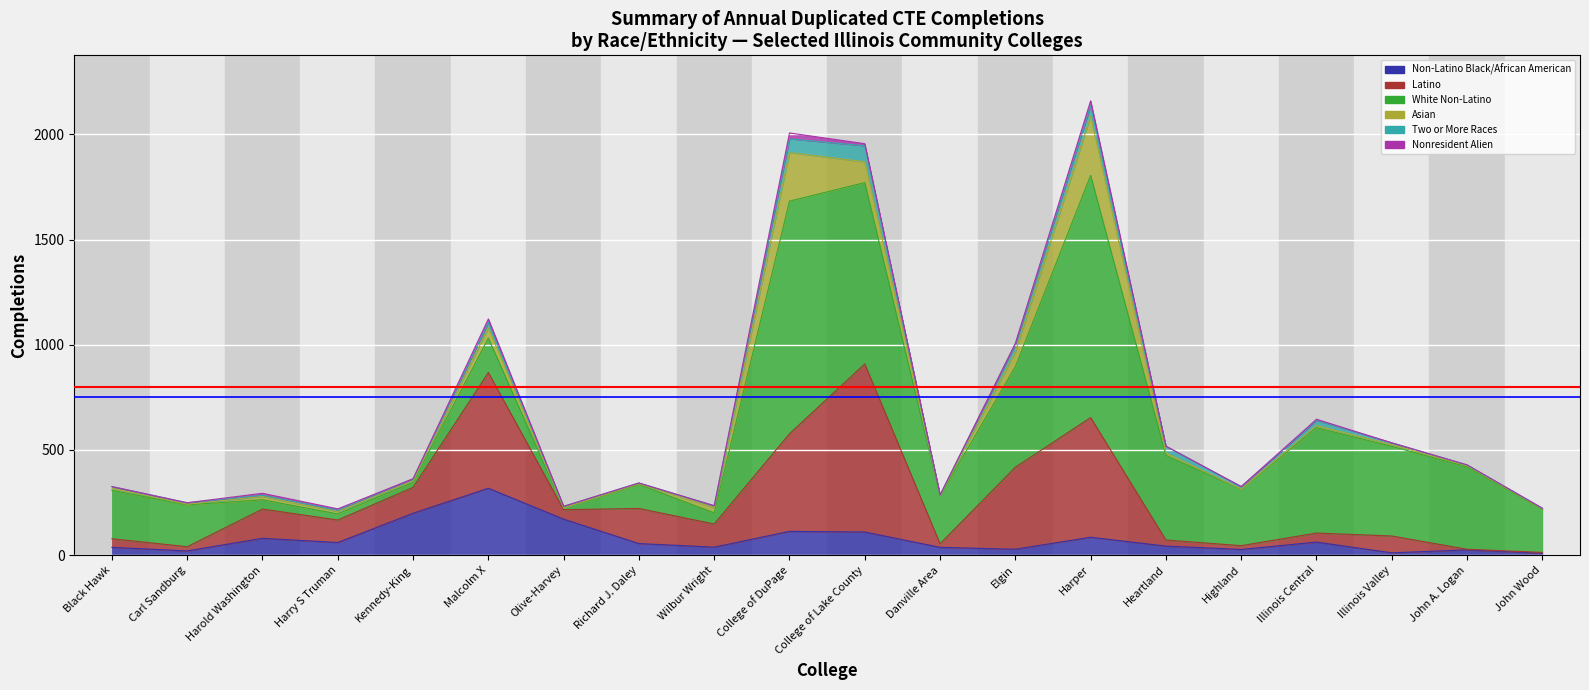

At which category is the sum across all series the highest?

Harper